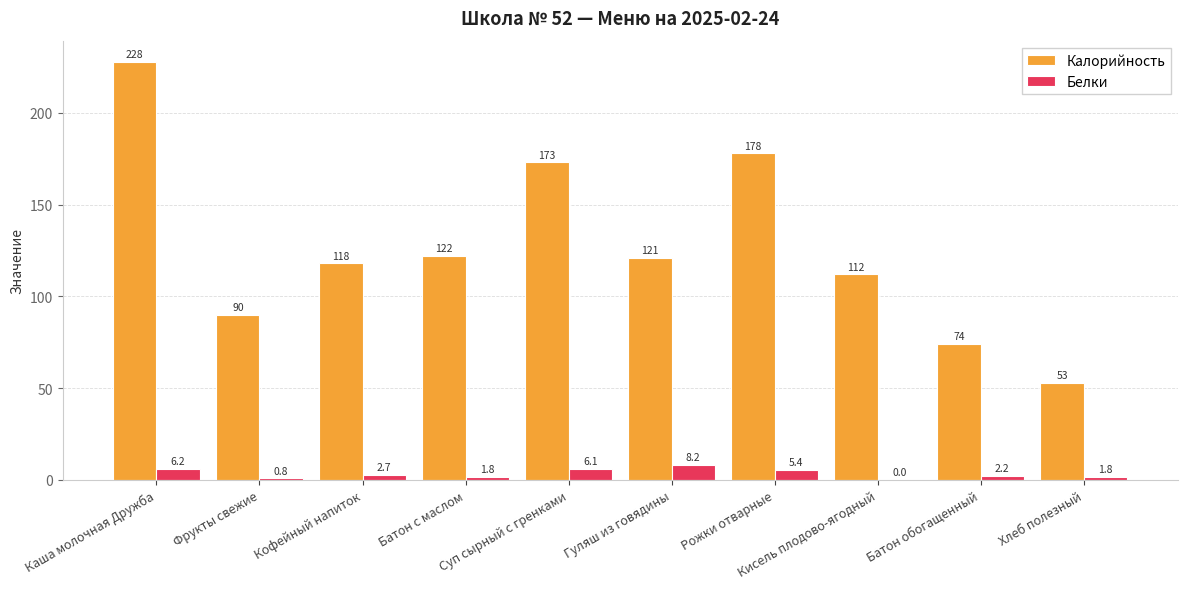

What is the sum of all Калорийность values?

1269.0